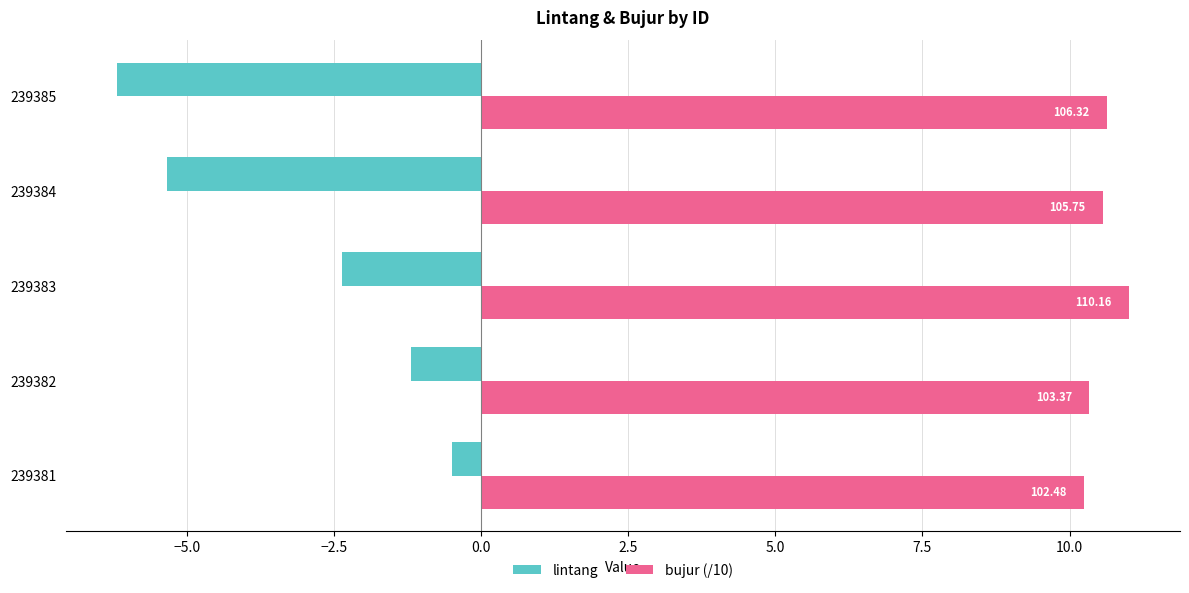

At which category is the sum across all series the highest?

239381